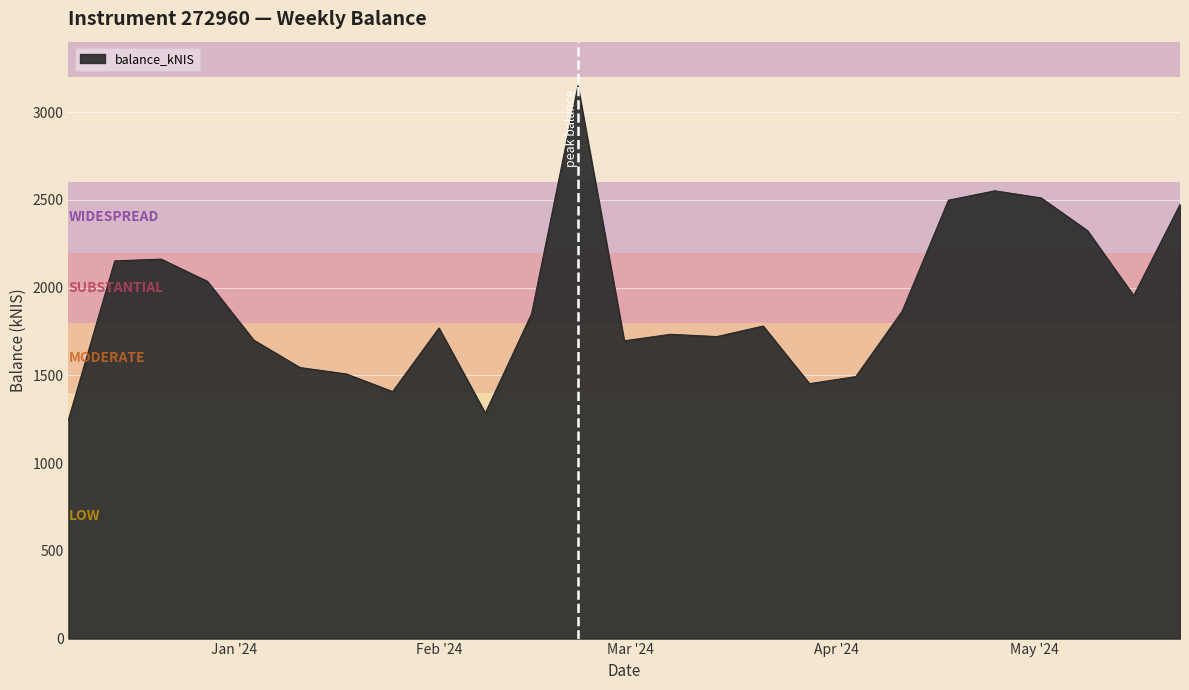

What is the maximum value shown in the chart?

3149.7